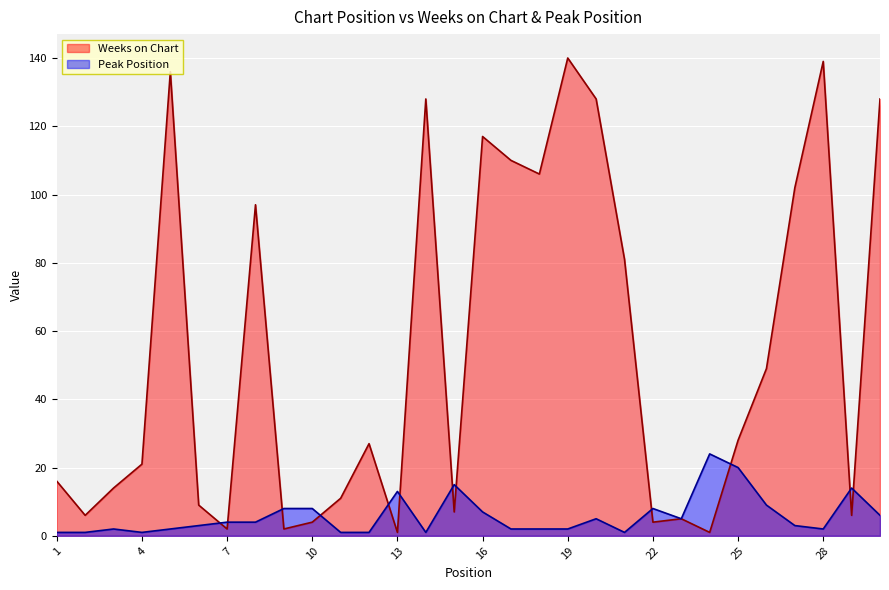

What is the value of the Peak Position point at the 11th from the left?

1